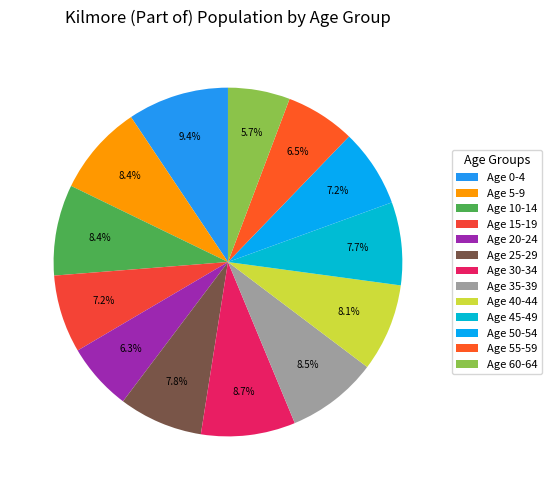

Which category has the smallest portion of the pie?

Age 60-64